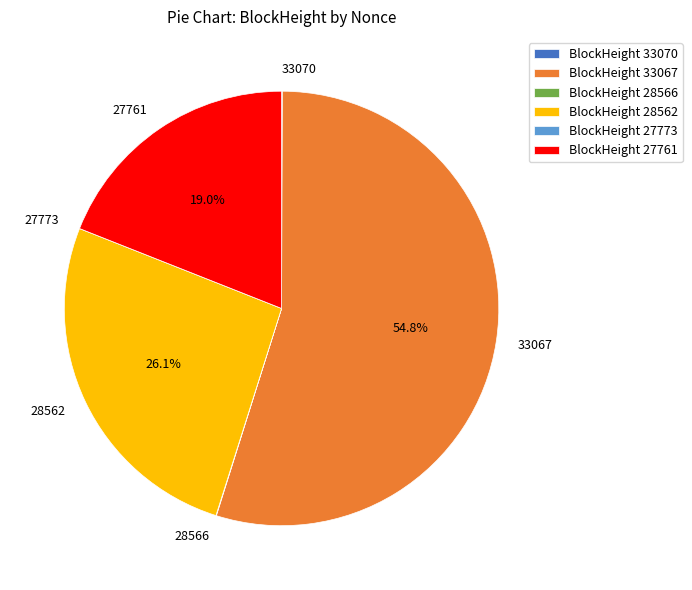

Does 33067 account for over 50% of the chart?

Yes